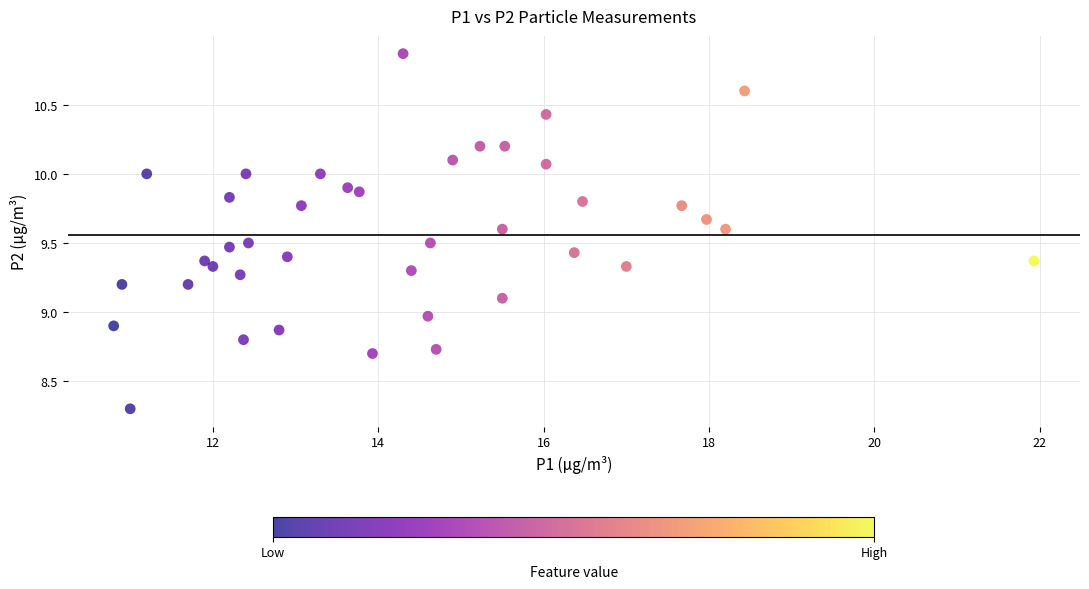

What is the range of X values (max minus min)?

11.1